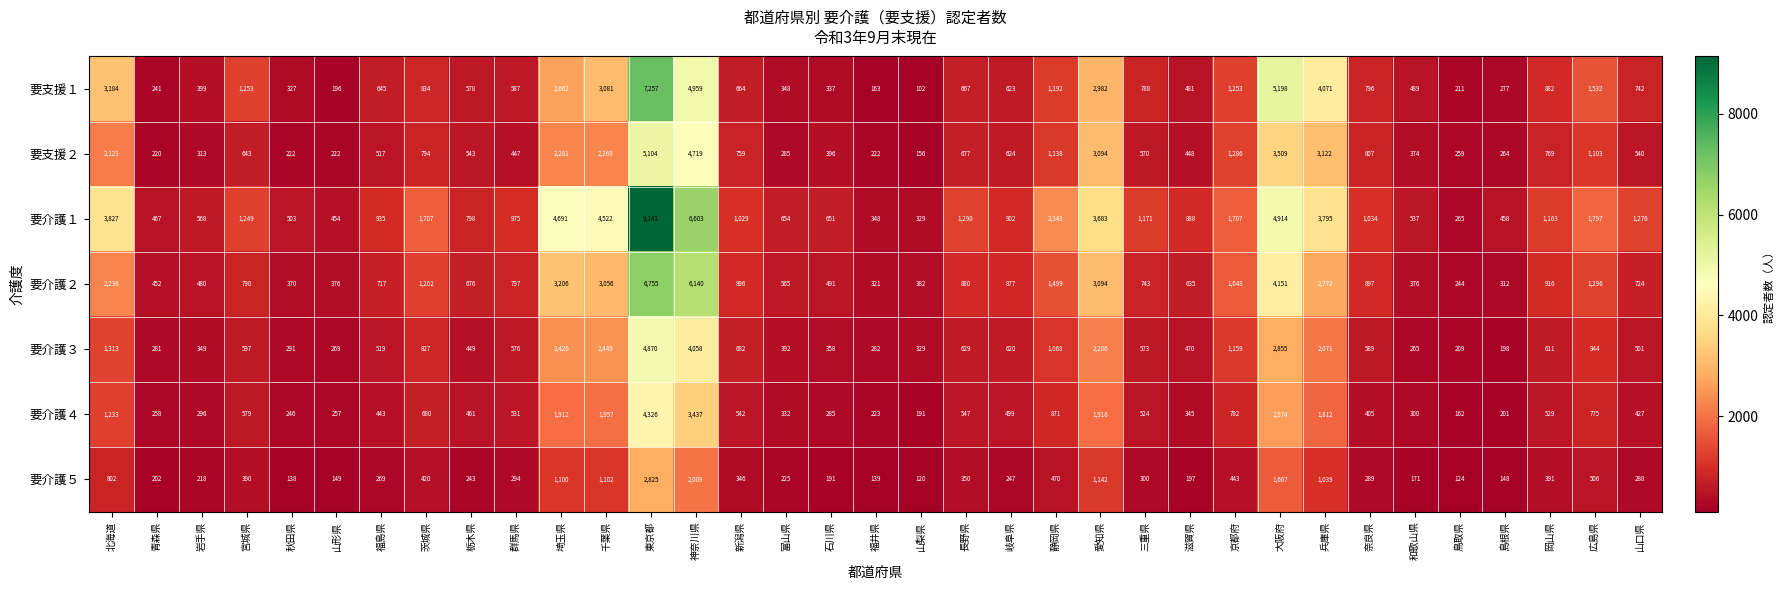

How many data points does each series have?

35